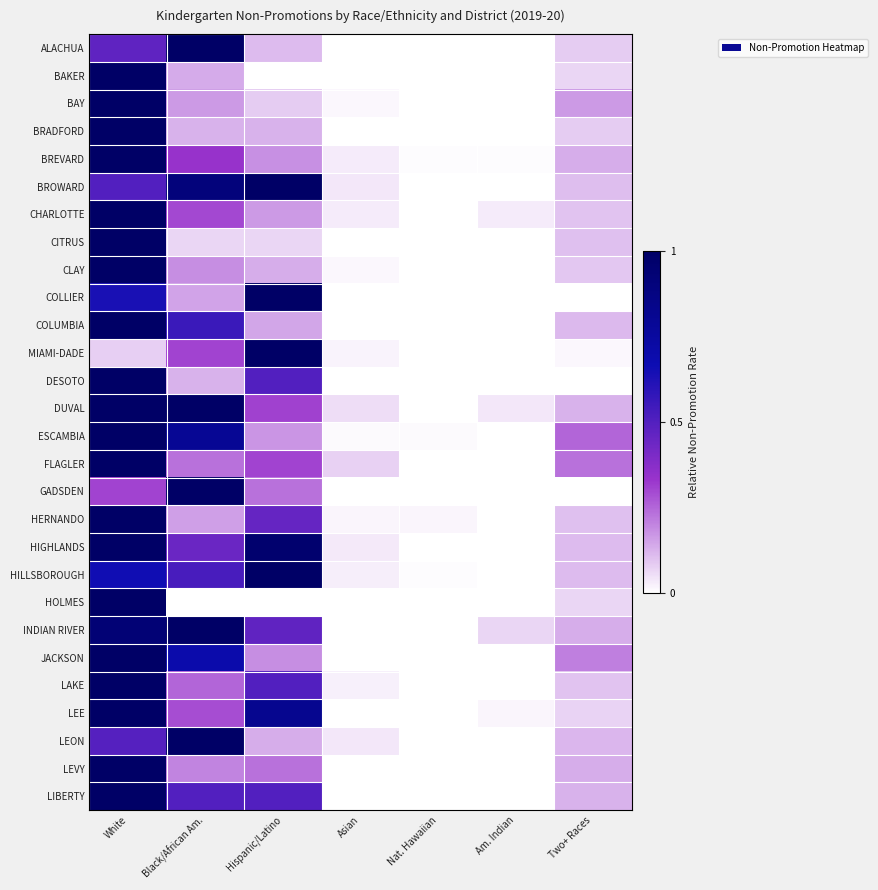

Reading right to left, what are all the values shown in this chart?

ALACHUA: Two+ Races=0.1	Am. Indian=0.0	Nat. Hawaiian=0.0	Asian=0.0	Hispanic/Latino=0.1	Black/African Am.=1.0	White=0.5
BAKER: Two+ Races=0.1	Am. Indian=0.0	Nat. Hawaiian=0.0	Asian=0.0	Hispanic/Latino=0.0	Black/African Am.=0.1	White=1.0
BAY: Two+ Races=0.2	Am. Indian=0.0	Nat. Hawaiian=0.0	Asian=0.0	Hispanic/Latino=0.1	Black/African Am.=0.2	White=1.0
BRADFORD: Two+ Races=0.1	Am. Indian=0.0	Nat. Hawaiian=0.0	Asian=0.0	Hispanic/Latino=0.1	Black/African Am.=0.1	White=1.0
BREVARD: Two+ Races=0.1	Am. Indian=0.0	Nat. Hawaiian=0.0	Asian=0.0	Hispanic/Latino=0.2	Black/African Am.=0.3	White=1.0
BROWARD: Two+ Races=0.1	Am. Indian=0.0	Nat. Hawaiian=0.0	Asian=0.0	Hispanic/Latino=1.0	Black/African Am.=0.9	White=0.5
CHARLOTTE: Two+ Races=0.1	Am. Indian=0.0	Nat. Hawaiian=0.0	Asian=0.0	Hispanic/Latino=0.2	Black/African Am.=0.3	White=1.0
CITRUS: Two+ Races=0.1	Am. Indian=0.0	Nat. Hawaiian=0.0	Asian=0.0	Hispanic/Latino=0.1	Black/African Am.=0.1	White=1.0
CLAY: Two+ Races=0.1	Am. Indian=0.0	Nat. Hawaiian=0.0	Asian=0.0	Hispanic/Latino=0.1	Black/African Am.=0.2	White=1.0
COLLIER: Two+ Races=0.0	Am. Indian=0.0	Nat. Hawaiian=0.0	Asian=0.0	Hispanic/Latino=1.0	Black/African Am.=0.2	White=0.6
COLUMBIA: Two+ Races=0.1	Am. Indian=0.0	Nat. Hawaiian=0.0	Asian=0.0	Hispanic/Latino=0.1	Black/African Am.=0.6	White=1.0
MIAMI-DADE: Two+ Races=0.0	Am. Indian=0.0	Nat. Hawaiian=0.0	Asian=0.0	Hispanic/Latino=1.0	Black/African Am.=0.3	White=0.1
DESOTO: Two+ Races=0.0	Am. Indian=0.0	Nat. Hawaiian=0.0	Asian=0.0	Hispanic/Latino=0.5	Black/African Am.=0.1	White=1.0
DUVAL: Two+ Races=0.1	Am. Indian=0.0	Nat. Hawaiian=0.0	Asian=0.1	Hispanic/Latino=0.3	Black/African Am.=1.0	White=1.0
ESCAMBIA: Two+ Races=0.3	Am. Indian=0.0	Nat. Hawaiian=0.0	Asian=0.0	Hispanic/Latino=0.2	Black/African Am.=0.8	White=1.0
FLAGLER: Two+ Races=0.2	Am. Indian=0.0	Nat. Hawaiian=0.0	Asian=0.1	Hispanic/Latino=0.3	Black/African Am.=0.2	White=1.0
GADSDEN: Two+ Races=0.0	Am. Indian=0.0	Nat. Hawaiian=0.0	Asian=0.0	Hispanic/Latino=0.2	Black/African Am.=1.0	White=0.3
HERNANDO: Two+ Races=0.1	Am. Indian=0.0	Nat. Hawaiian=0.0	Asian=0.0	Hispanic/Latino=0.5	Black/African Am.=0.2	White=1.0
HIGHLANDS: Two+ Races=0.1	Am. Indian=0.0	Nat. Hawaiian=0.0	Asian=0.0	Hispanic/Latino=1.0	Black/African Am.=0.4	White=1.0
HILLSBOROUGH: Two+ Races=0.1	Am. Indian=0.0	Nat. Hawaiian=0.0	Asian=0.0	Hispanic/Latino=1.0	Black/African Am.=0.5	White=0.7
HOLMES: Two+ Races=0.1	Am. Indian=0.0	Nat. Hawaiian=0.0	Asian=0.0	Hispanic/Latino=0.0	Black/African Am.=0.0	White=1.0
INDIAN RIVER: Two+ Races=0.1	Am. Indian=0.1	Nat. Hawaiian=0.0	Asian=0.0	Hispanic/Latino=0.5	Black/African Am.=1.0	White=0.9
JACKSON: Two+ Races=0.2	Am. Indian=0.0	Nat. Hawaiian=0.0	Asian=0.0	Hispanic/Latino=0.2	Black/African Am.=0.7	White=1.0
LAKE: Two+ Races=0.1	Am. Indian=0.0	Nat. Hawaiian=0.0	Asian=0.0	Hispanic/Latino=0.5	Black/African Am.=0.2	White=1.0
LEE: Two+ Races=0.1	Am. Indian=0.0	Nat. Hawaiian=0.0	Asian=0.0	Hispanic/Latino=0.8	Black/African Am.=0.3	White=1.0
LEON: Two+ Races=0.1	Am. Indian=0.0	Nat. Hawaiian=0.0	Asian=0.0	Hispanic/Latino=0.1	Black/African Am.=1.0	White=0.5
LEVY: Two+ Races=0.1	Am. Indian=0.0	Nat. Hawaiian=0.0	Asian=0.0	Hispanic/Latino=0.2	Black/African Am.=0.2	White=1.0
LIBERTY: Two+ Races=0.1	Am. Indian=0.0	Nat. Hawaiian=0.0	Asian=0.0	Hispanic/Latino=0.5	Black/African Am.=0.5	White=1.0